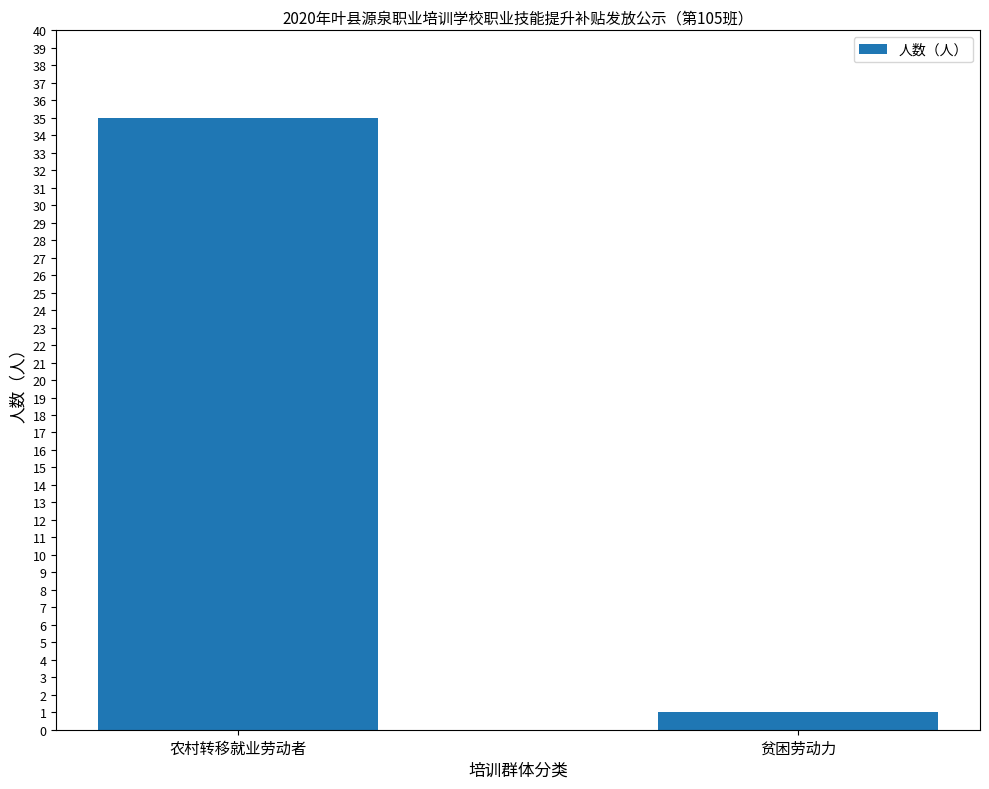

What is the change in value from 农村转移就业劳动者 to 贫困劳动力?

-34